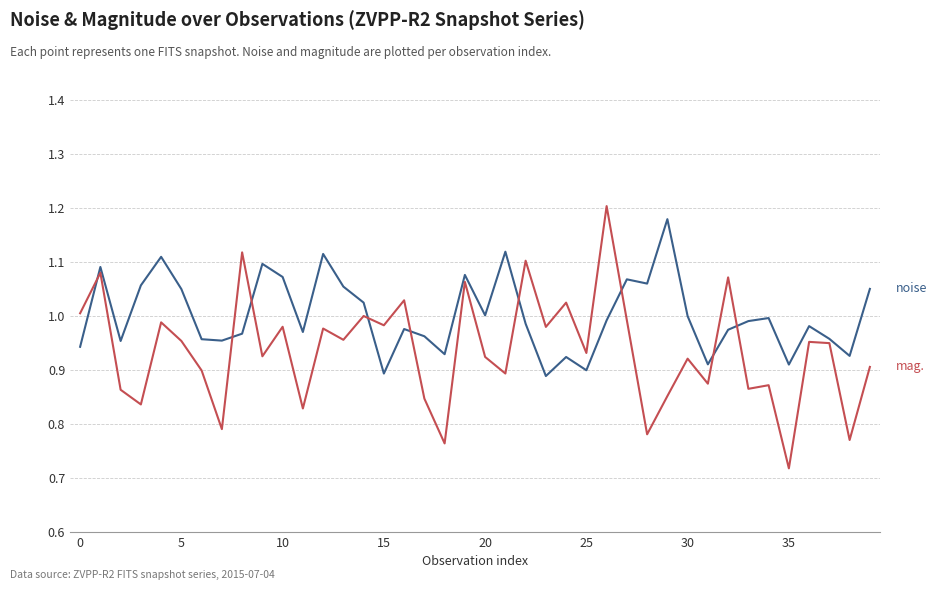

The value of noise at 34 is 0.5. True or false?

False